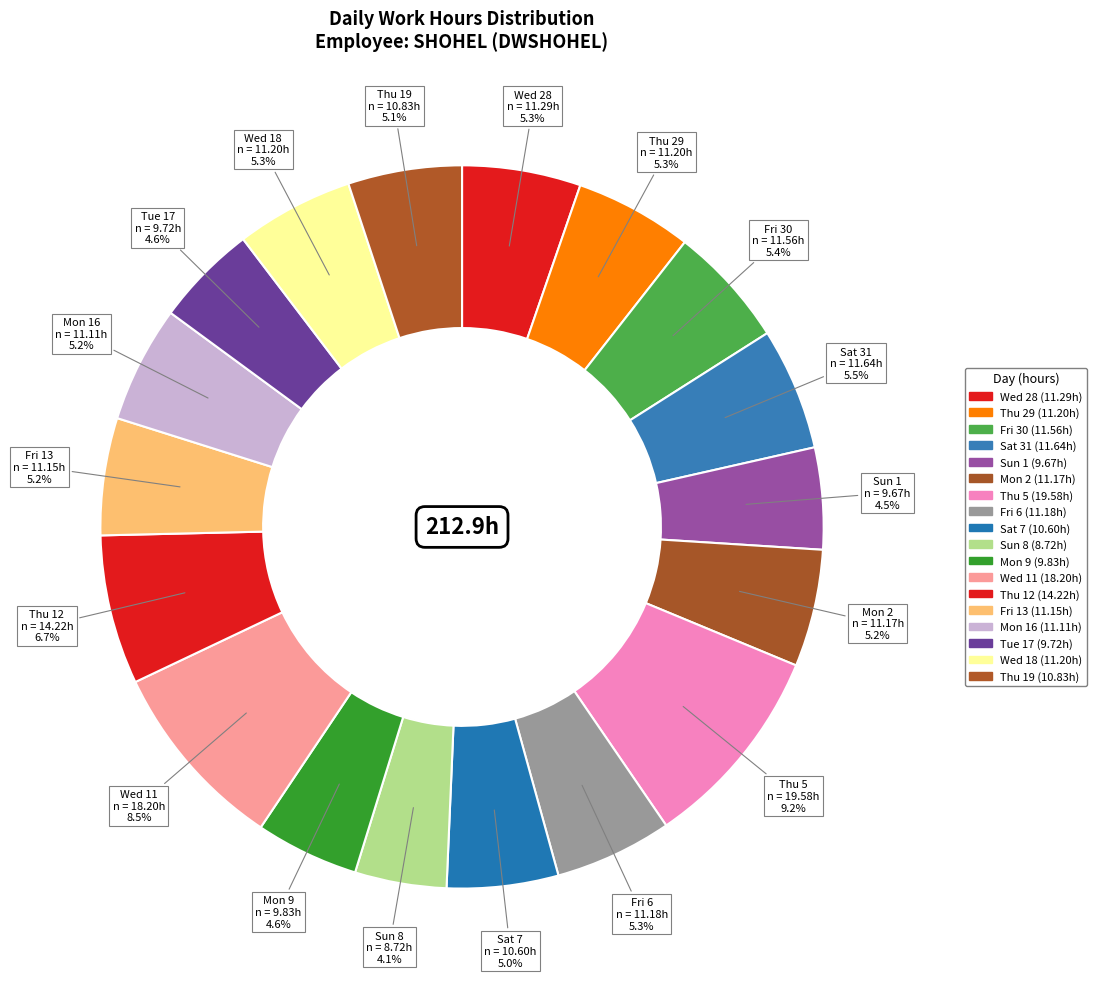

To the nearest percent, what is the difference between the largest and smallest slice percentages?

5%